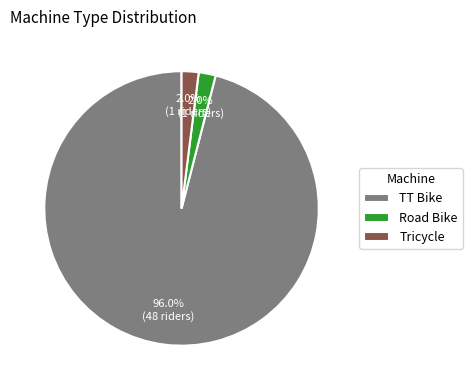

True or false: Tricycle accounts for 2% of the total.

True